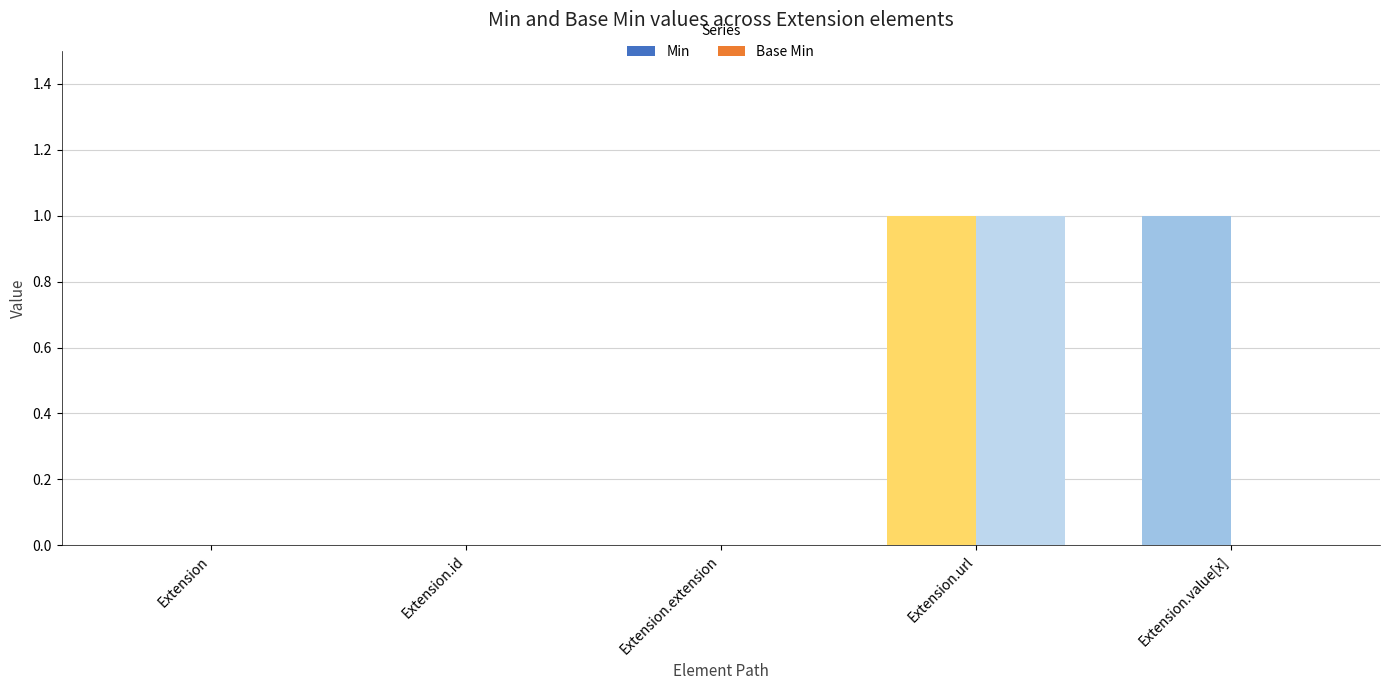

Count the number of categories in the chart.

5